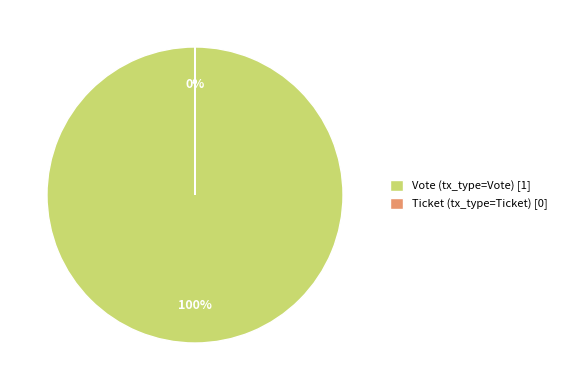

To the nearest percent, what is the average slice percentage?

50%